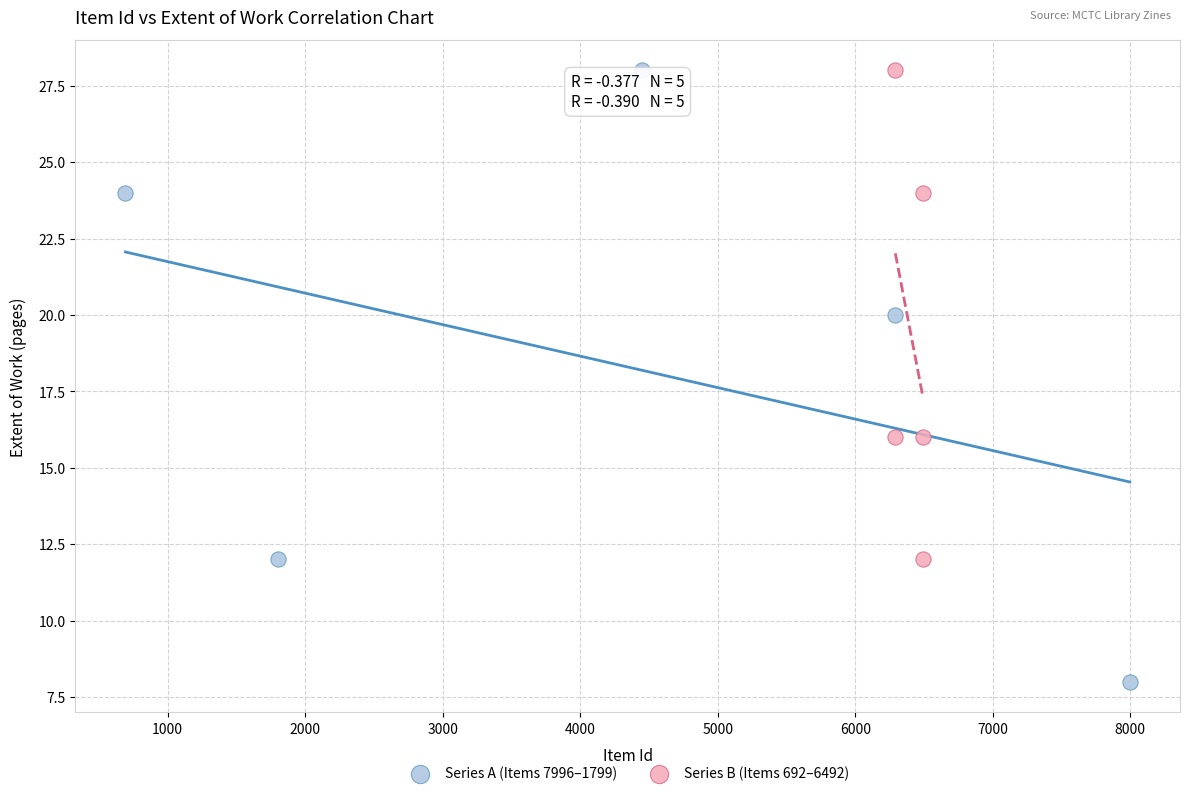

Which series has the largest Y range (max minus min)?

Series A (Items 7996–1799)